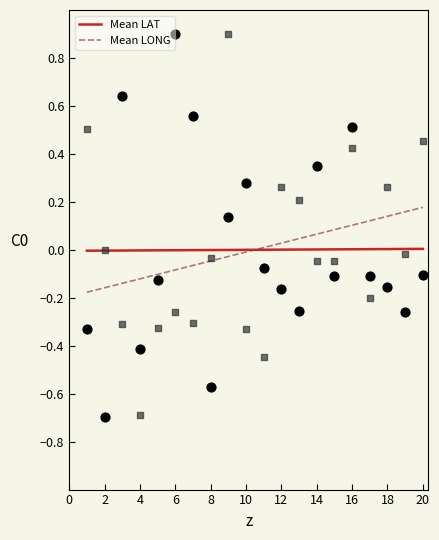

Which series contains the lowest Y value?

Mean LAT